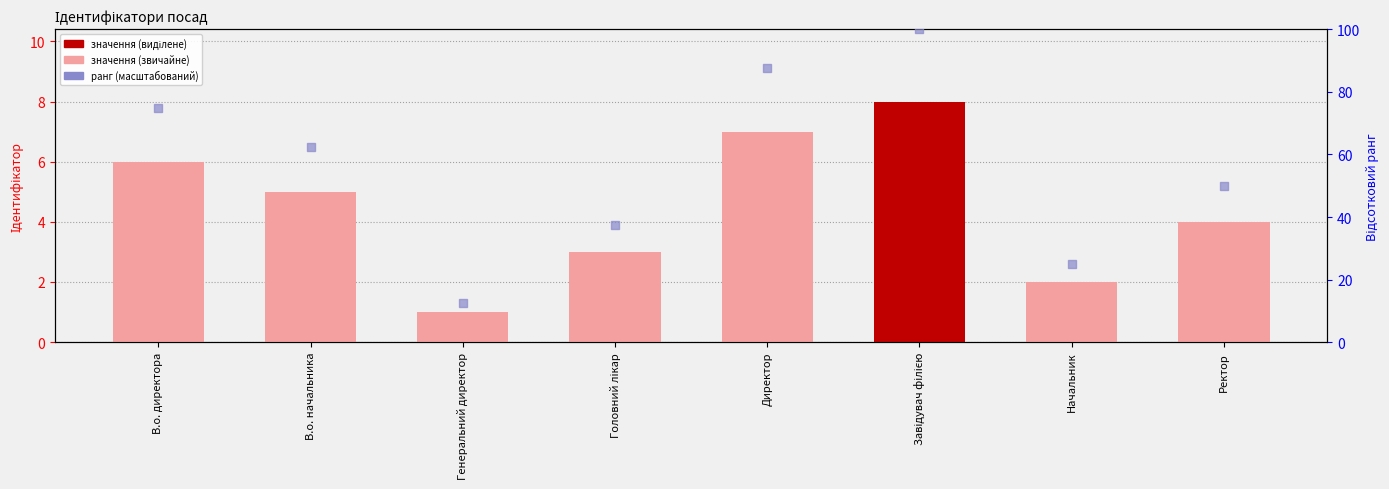

At which category is the sum across all series the highest?

Завідувач філією